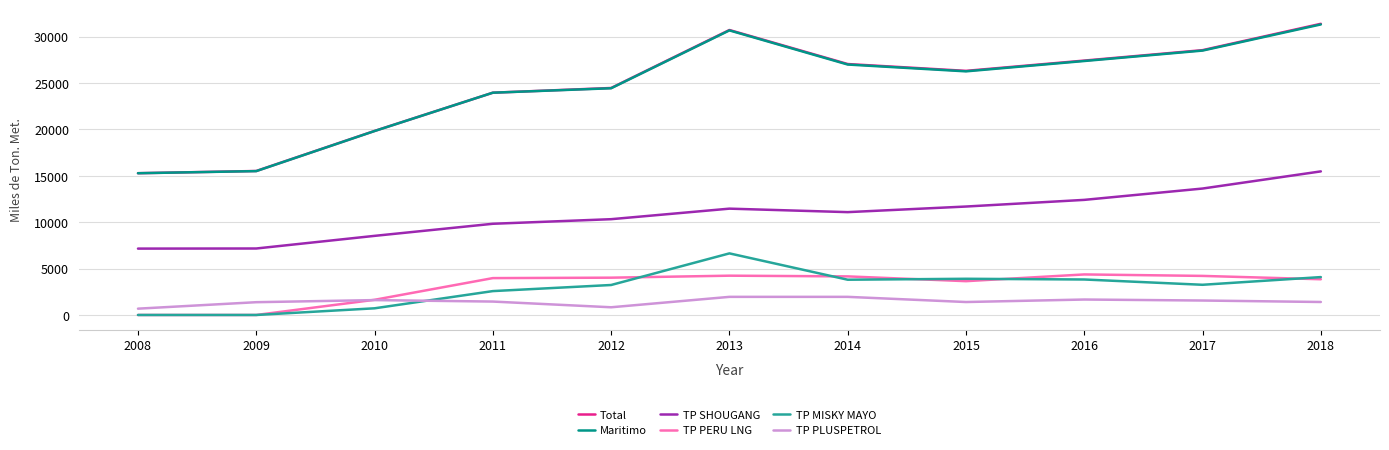

What is the average value of the TP PLUSPETROL series?

1442.1